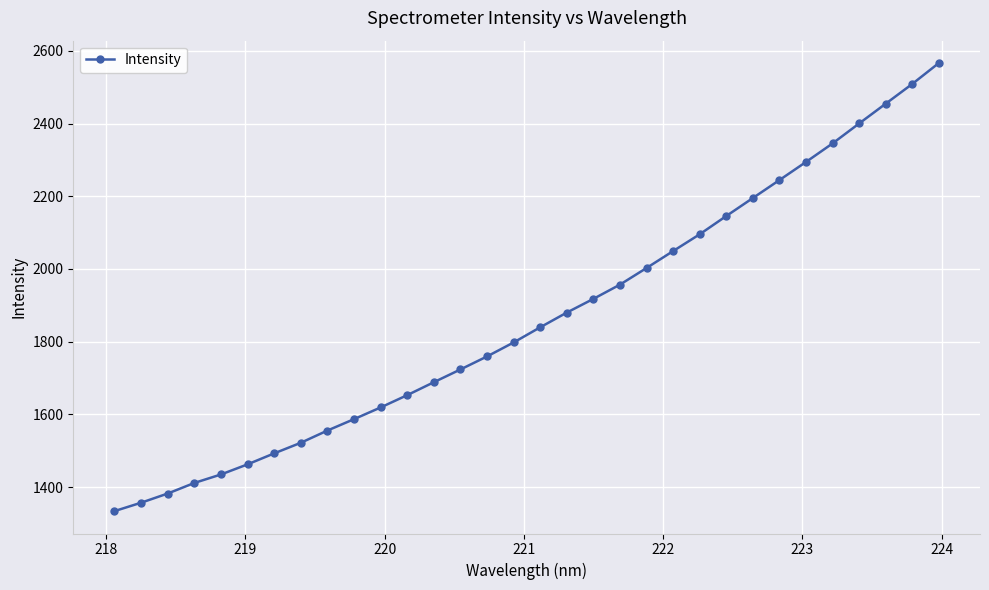

What is the smallest value displayed?

1333.7